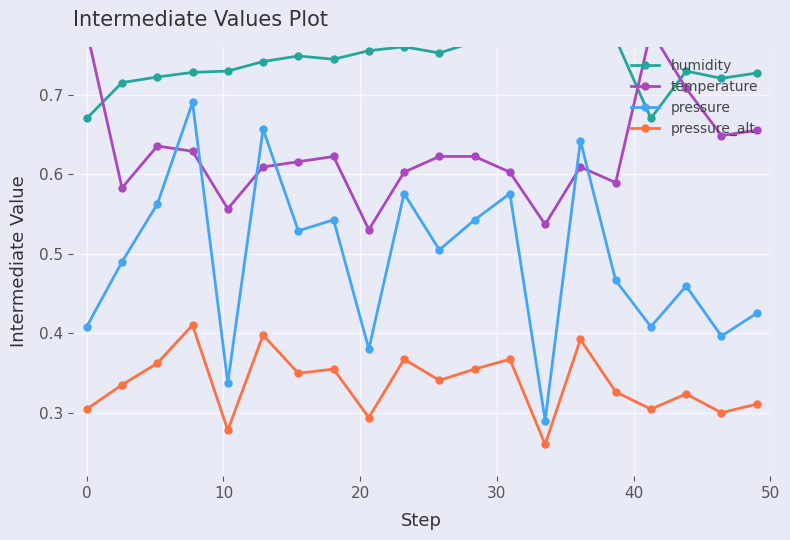

In pressure, how many points are lower than both neighbors (excluding endpoints)?

7